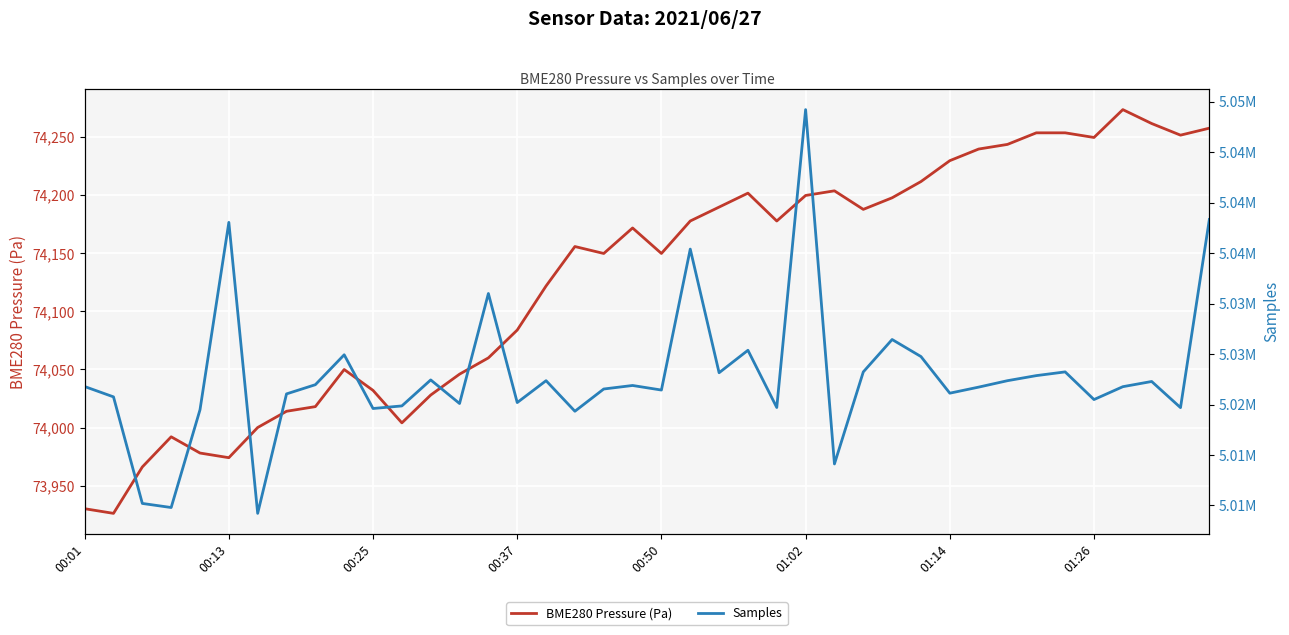

The BME280 Pressure (Pa) series shows 74229.6 at 01:14. True or false?

True